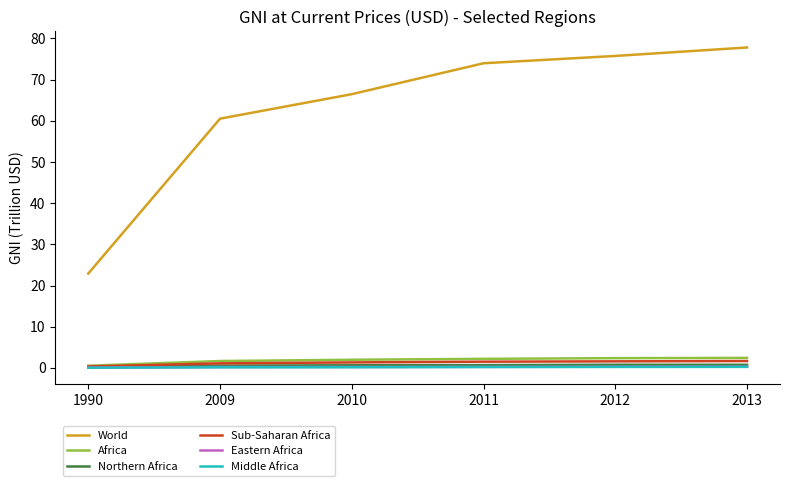

How many lines are shown in the chart?

6